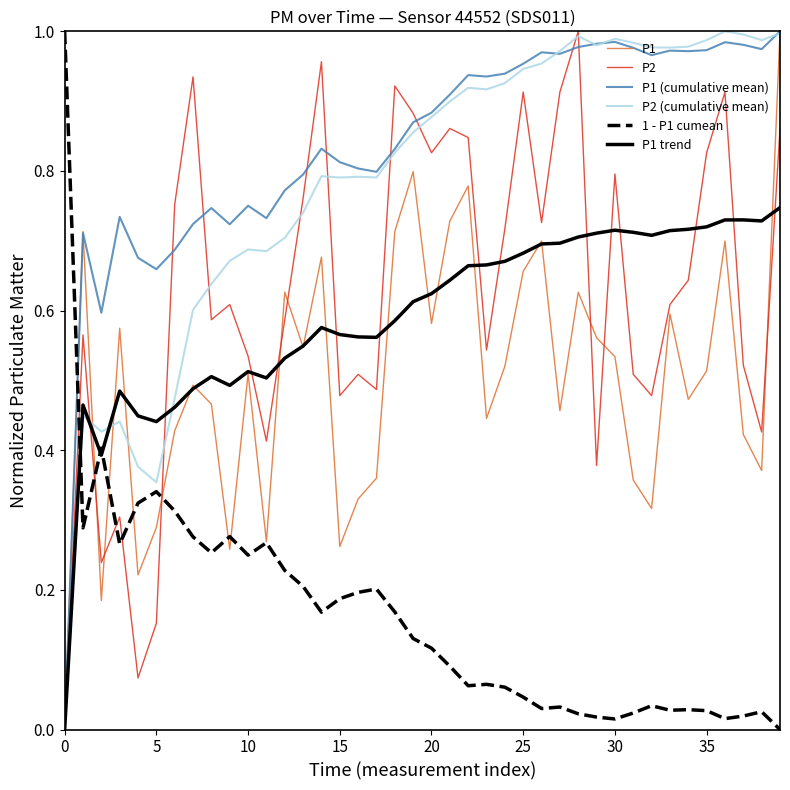

Which series has the largest total across all categories?

P1 (cumulative mean)